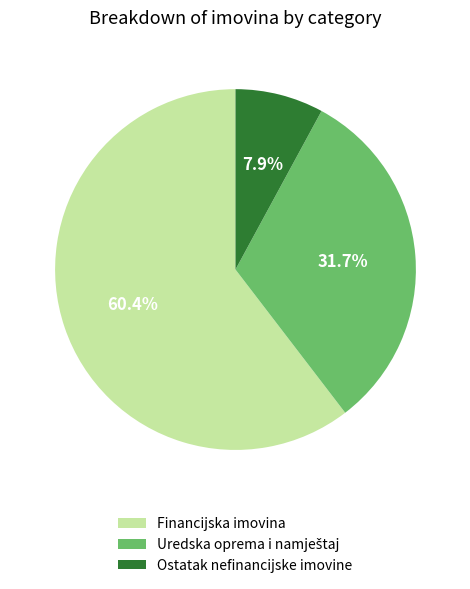

Which slice represents more than half of the pie?

Financijska imovina